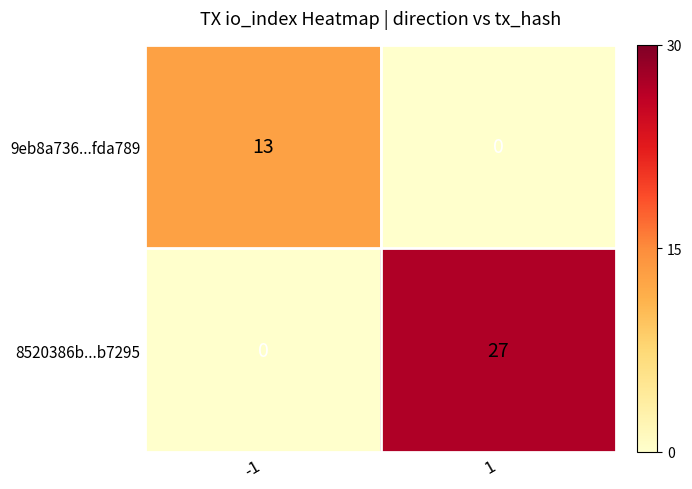

The 9eb8a736...fda789 series shows -5 at 1. True or false?

False